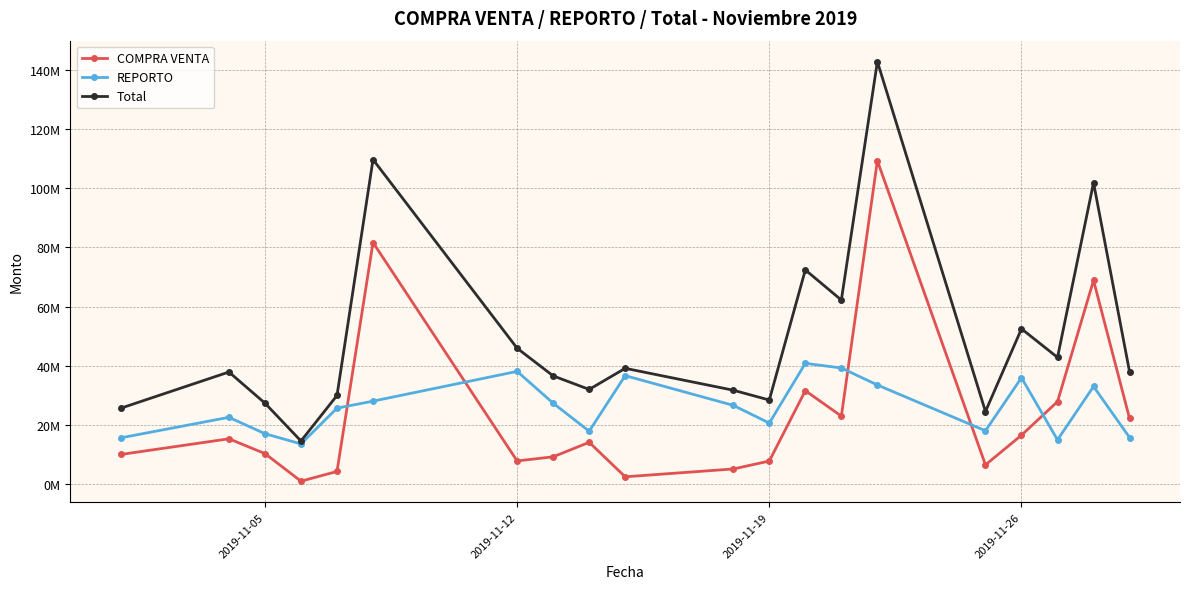

What is the difference between the maximum and minimum values in the REPORTO series?

27224273.1